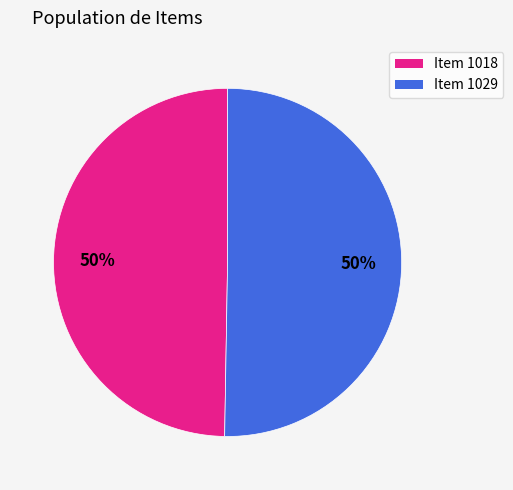

Is it true that Item 1029 is 43% of the pie?

False